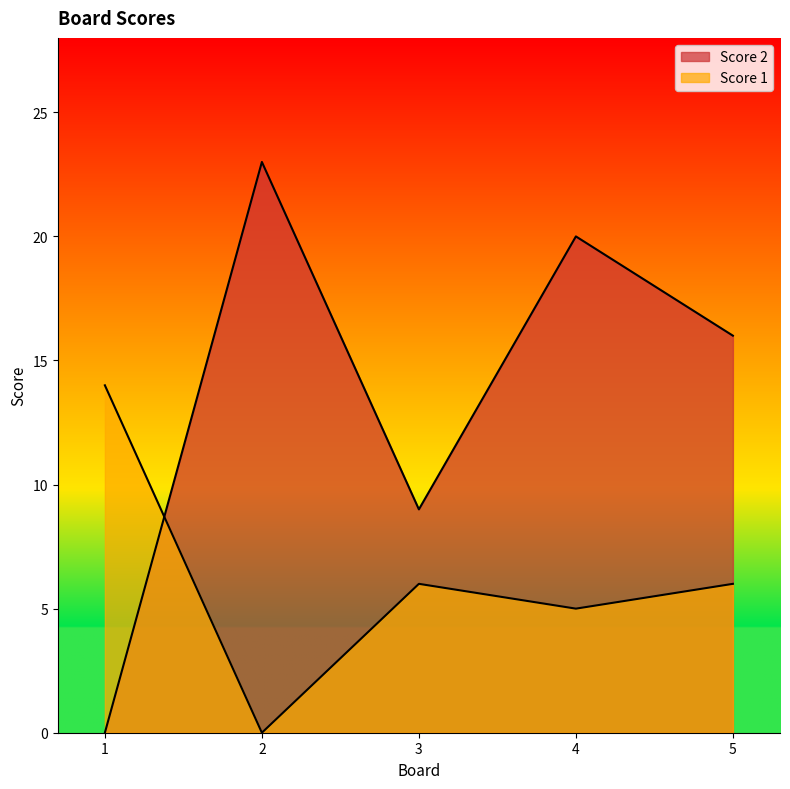

At which category is the sum across all series the highest?

4